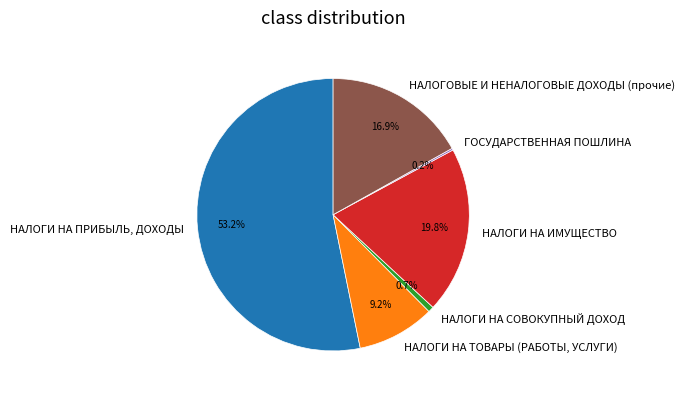

To the nearest percent, what percentage of the pie is НАЛОГИ НА ИМУЩЕСТВО?

20%